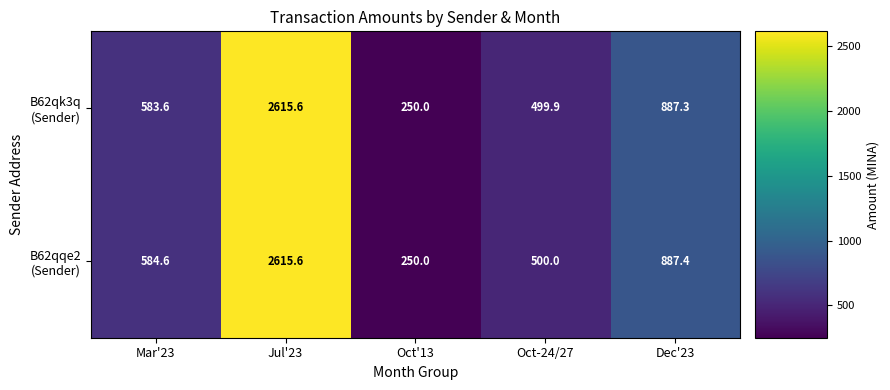

What is the greatest value displayed?

2615.6